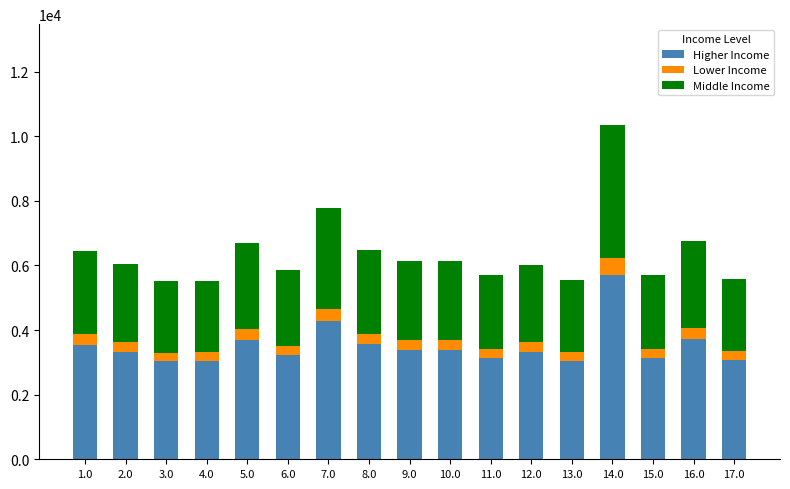

How many data points in Higher Income are above 3330?

9